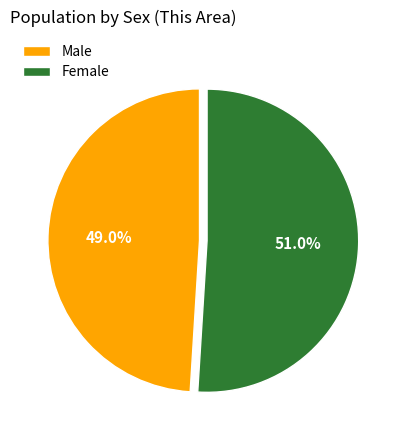

Which category accounts for the majority?

Female